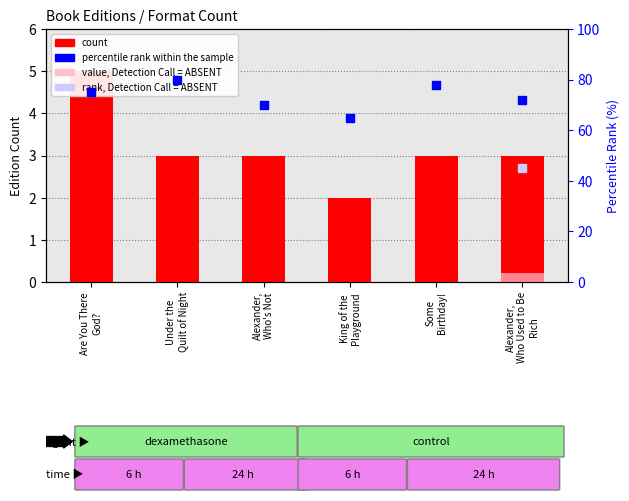

Which series has the largest Y range (max minus min)?

percentile rank within the sample